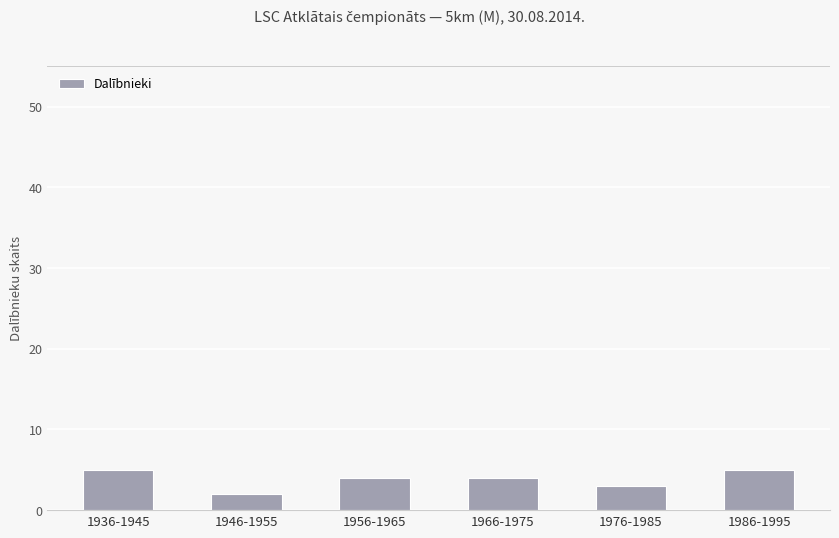

Where is the data nearest to the value 3?

1976-1985